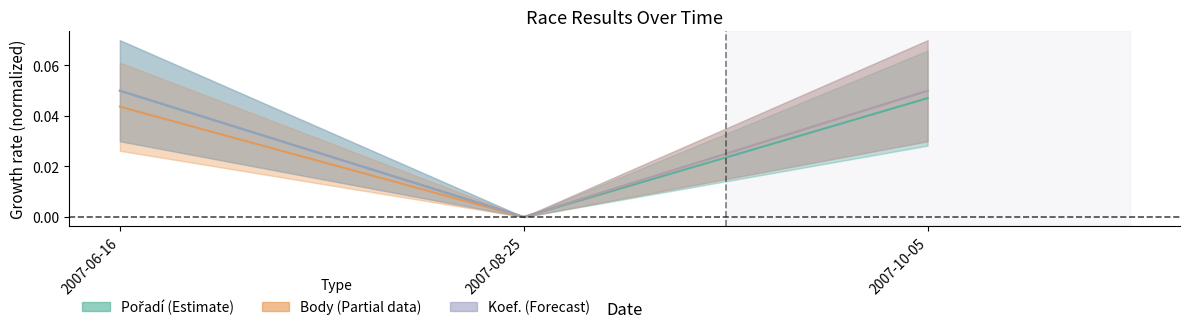

What is the label of the 2nd point from the left?

2007-08-25